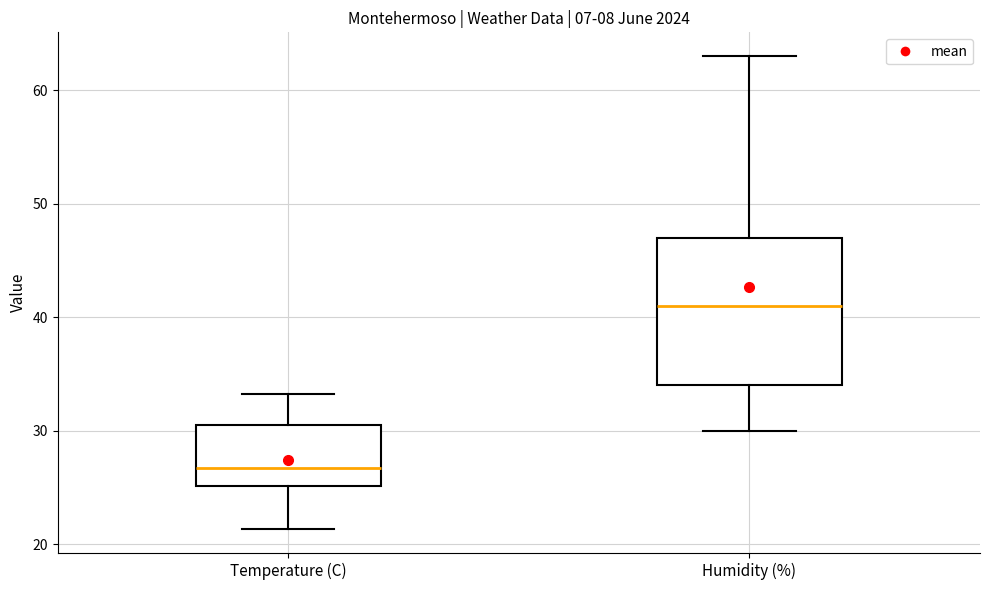

Reading left to right, read every box against the y-axis: the position of its median line, the range the box covers, and the ends of its whiskers. The values are not printed on the chart, so give them approximately, as read against the axis.

Temperature (C): median 27, box 25 to 31, whiskers 21 to 33
Humidity (%): median 41, box 34 to 47, whiskers 30 to 63